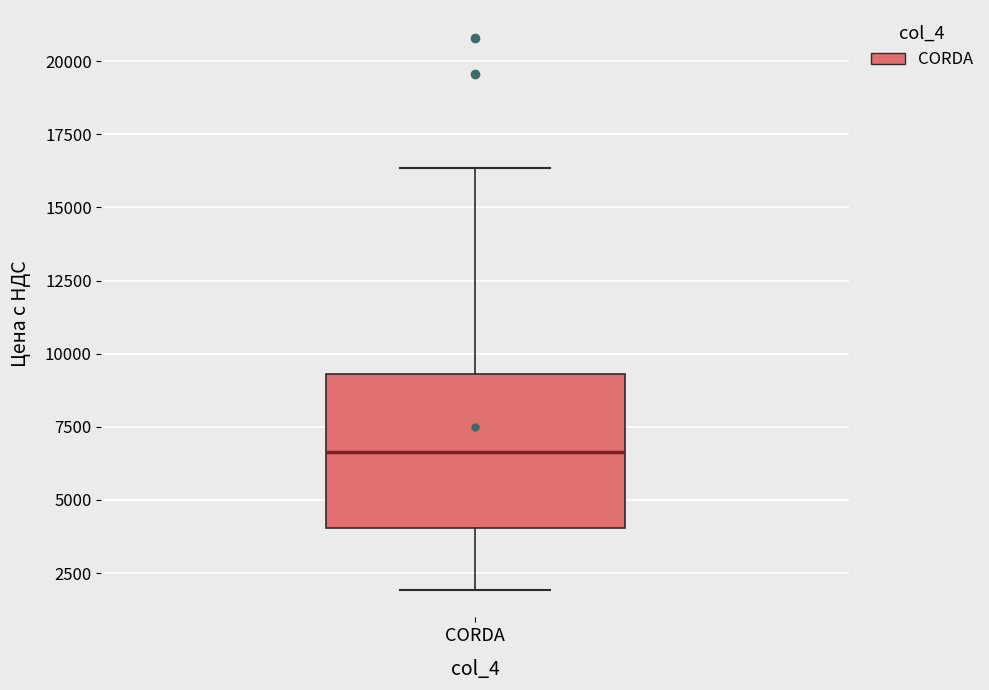

Transcribe this box plot: give where the median line is, the range the box spans, and where the two whiskers end, as read against the y-axis. The values are not printed on the chart, so give them approximately, as read against the axis.

median 6500, box 4000 to 9500, whiskers 2000 to 16500